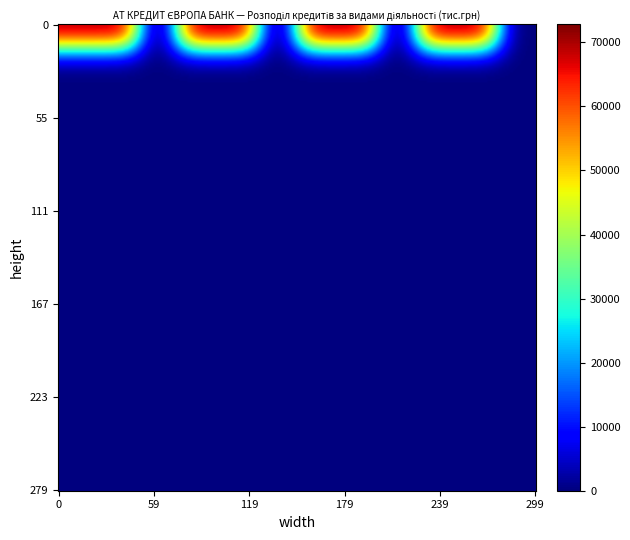

Reading left to right, list all the values displayed in this chart.

Виробництво напоїв: 0=72807.7	1=72807.7	2=0.0	3=72807.7	4=72807.7	5=0.0	6=72807.7	7=72807.7	8=0.0	9=72807.7	10=72807.7	11=0.0
Сільське господарство: 0=0.0	1=0.0	2=0.0	3=0.0	4=0.0	5=0.0	6=0.0	7=0.0	8=0.0	9=0.0	10=0.0	11=0.0
Лісове господарство: 0=0.0	1=0.0	2=0.0	3=0.0	4=0.0	5=0.0	6=0.0	7=0.0	8=0.0	9=0.0	10=0.0	11=0.0
Рибне господарство: 0=0.0	1=0.0	2=0.0	3=0.0	4=0.0	5=0.0	6=0.0	7=0.0	8=0.0	9=0.0	10=0.0	11=0.0
Добування вугілля: 0=0.0	1=0.0	2=0.0	3=0.0	4=0.0	5=0.0	6=0.0	7=0.0	8=0.0	9=0.0	10=0.0	11=0.0
Добування нафти і газу: 0=0.0	1=0.0	2=0.0	3=0.0	4=0.0	5=0.0	6=0.0	7=0.0	8=0.0	9=0.0	10=0.0	11=0.0
Добування металевих руд: 0=0.0	1=0.0	2=0.0	3=0.0	4=0.0	5=0.0	6=0.0	7=0.0	8=0.0	9=0.0	10=0.0	11=0.0
Інші корисні копалини: 0=0.0	1=0.0	2=0.0	3=0.0	4=0.0	5=0.0	6=0.0	7=0.0	8=0.0	9=0.0	10=0.0	11=0.0
Допоміжні послуги добування: 0=0.0	1=0.0	2=0.0	3=0.0	4=0.0	5=0.0	6=0.0	7=0.0	8=0.0	9=0.0	10=0.0	11=0.0
Виробництво харчових продуктів: 0=0.0	1=0.0	2=0.0	3=0.0	4=0.0	5=0.0	6=0.0	7=0.0	8=0.0	9=0.0	10=0.0	11=0.0
Виробництво тютюну: 0=0.0	1=0.0	2=0.0	3=0.0	4=0.0	5=0.0	6=0.0	7=0.0	8=0.0	9=0.0	10=0.0	11=0.0
Текстильне виробництво: 0=0.0	1=0.0	2=0.0	3=0.0	4=0.0	5=0.0	6=0.0	7=0.0	8=0.0	9=0.0	10=0.0	11=0.0
Виробництво одягу: 0=0.0	1=0.0	2=0.0	3=0.0	4=0.0	5=0.0	6=0.0	7=0.0	8=0.0	9=0.0	10=0.0	11=0.0
Виробництво шкіри: 0=0.0	1=0.0	2=0.0	3=0.0	4=0.0	5=0.0	6=0.0	7=0.0	8=0.0	9=0.0	10=0.0	11=0.0
Оброблення деревини: 0=0.0	1=0.0	2=0.0	3=0.0	4=0.0	5=0.0	6=0.0	7=0.0	8=0.0	9=0.0	10=0.0	11=0.0
Виробництво паперу: 0=0.0	1=0.0	2=0.0	3=0.0	4=0.0	5=0.0	6=0.0	7=0.0	8=0.0	9=0.0	10=0.0	11=0.0
Поліграфічна діяльність: 0=0.0	1=0.0	2=0.0	3=0.0	4=0.0	5=0.0	6=0.0	7=0.0	8=0.0	9=0.0	10=0.0	11=0.0
Виробництво коксу: 0=0.0	1=0.0	2=0.0	3=0.0	4=0.0	5=0.0	6=0.0	7=0.0	8=0.0	9=0.0	10=0.0	11=0.0
Виробництво хімічних речовин: 0=0.0	1=0.0	2=0.0	3=0.0	4=0.0	5=0.0	6=0.0	7=0.0	8=0.0	9=0.0	10=0.0	11=0.0
Виробництво фармацевтики: 0=0.0	1=0.0	2=0.0	3=0.0	4=0.0	5=0.0	6=0.0	7=0.0	8=0.0	9=0.0	10=0.0	11=0.0